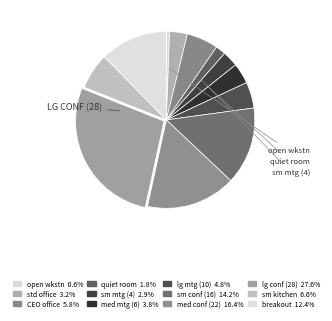

What is the largest slice in the pie chart?

large conference-training room (seat 28)